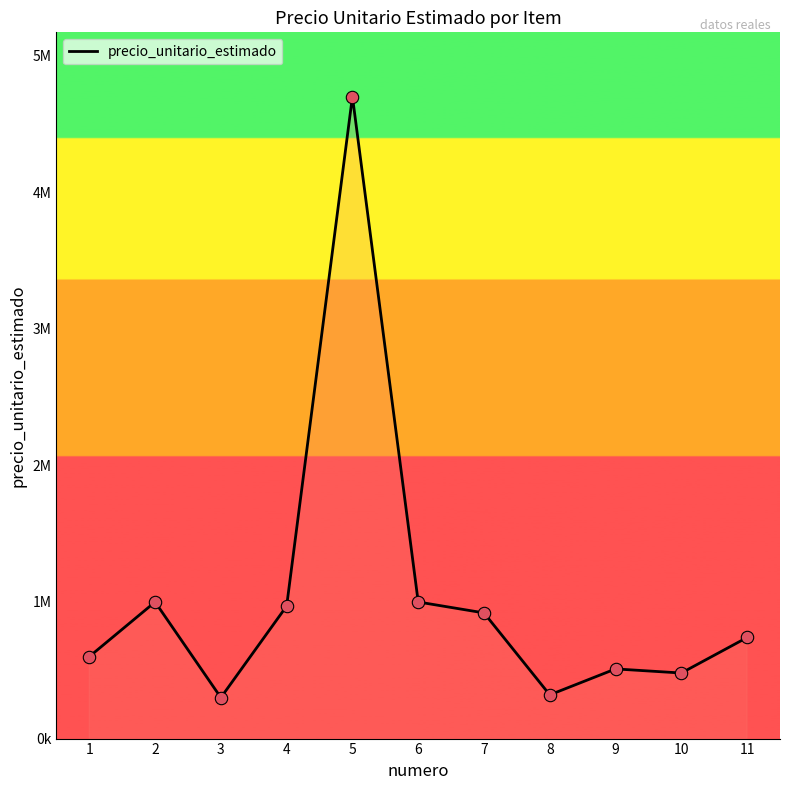

What is the ratio of the value at 1 to the value at 11?

0.8